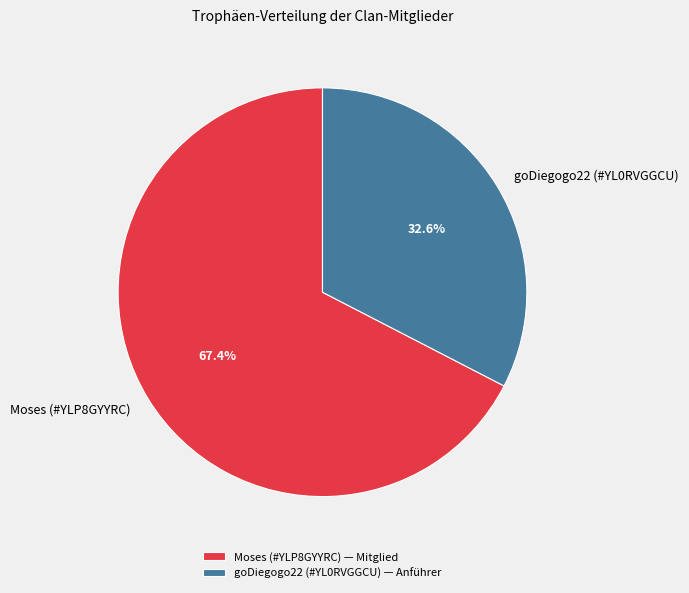

To the nearest percent, what is the difference between the largest and smallest slice percentages?

35%